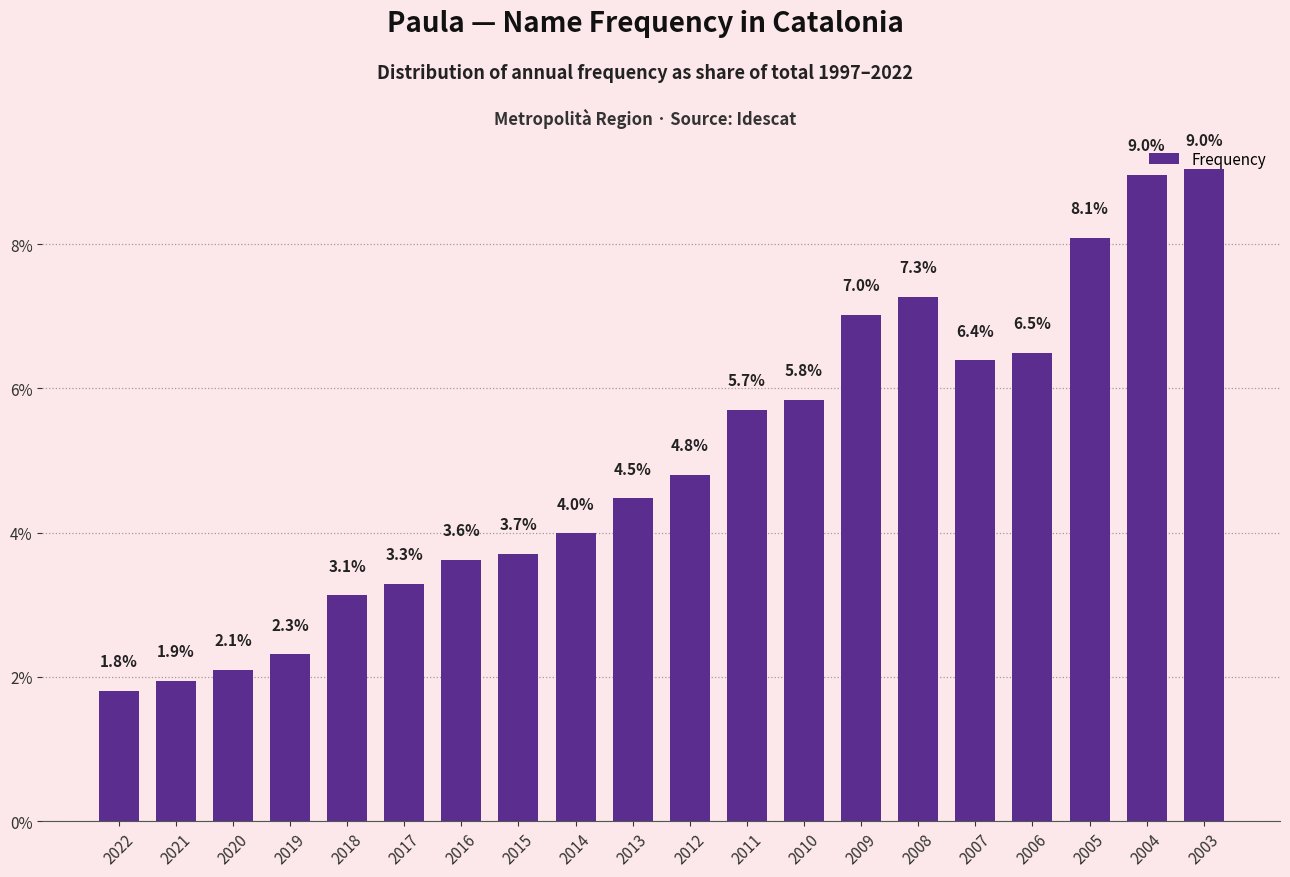

What is the maximum value shown in the chart?

9.0